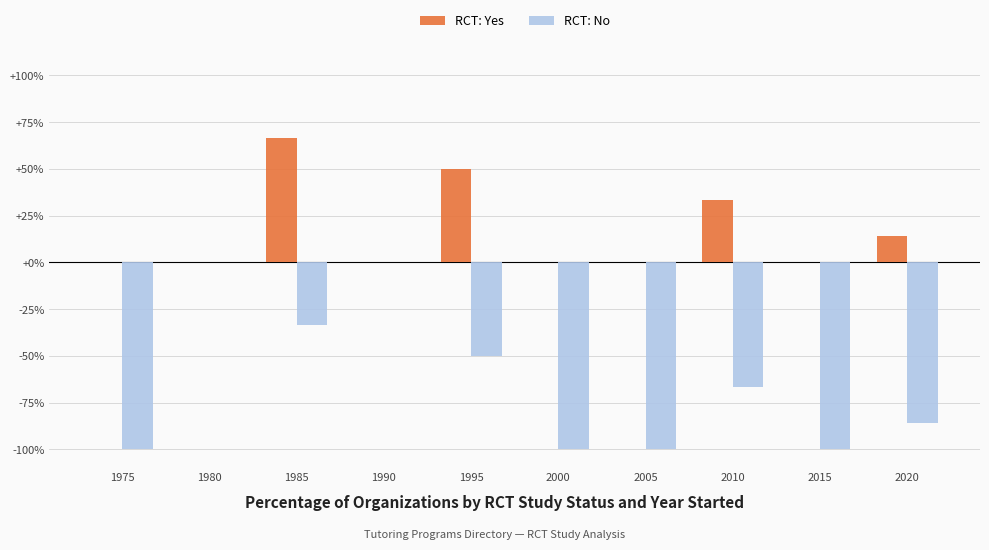

At which label is RCT: Yes closest to 33?

2010